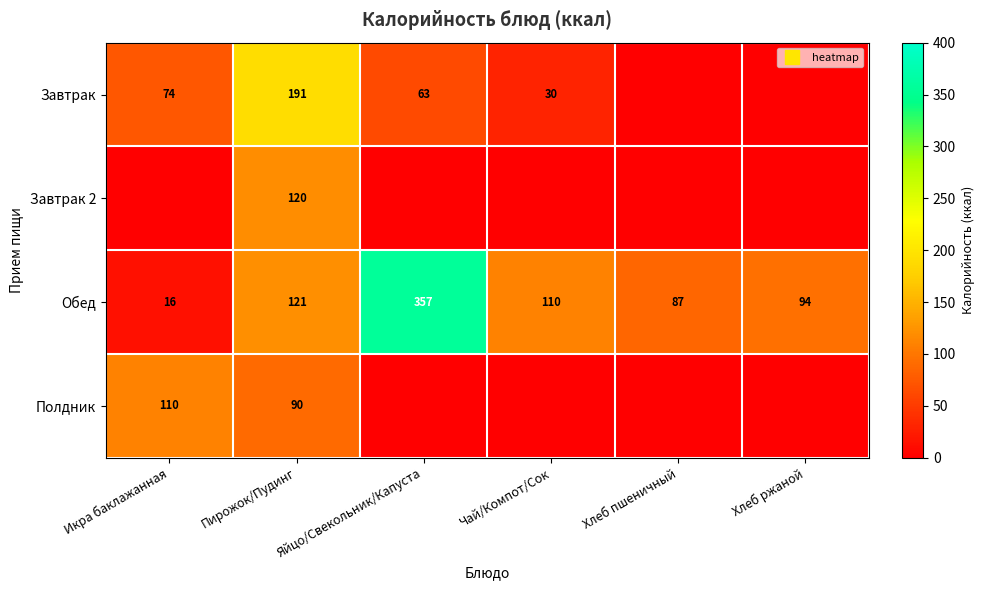

How many data points in Завтрак 2 are above 0?

1